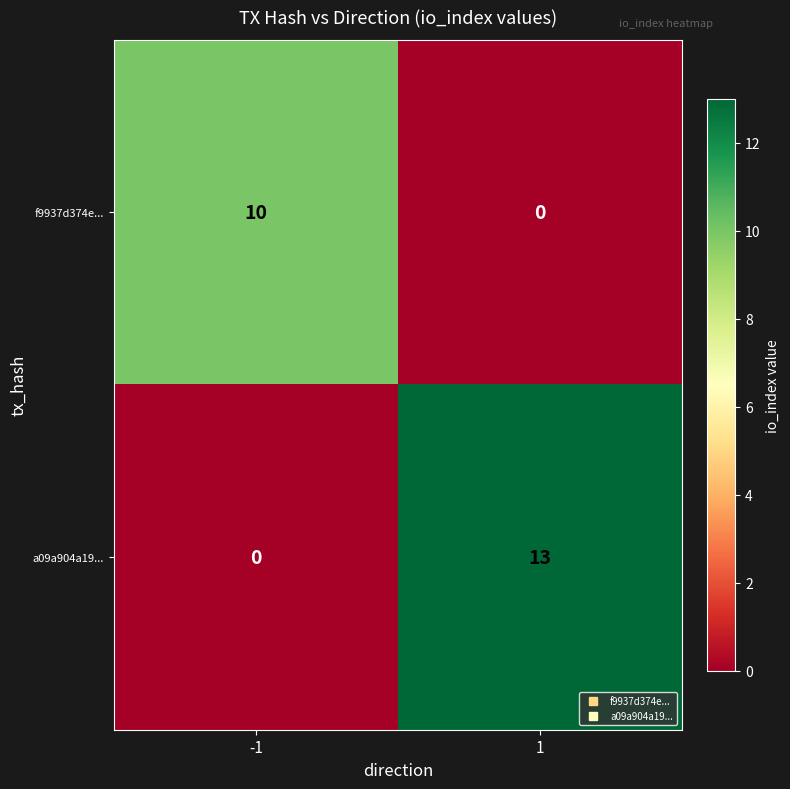

Which series changed the most between -1 and 1?

a09a904a19...